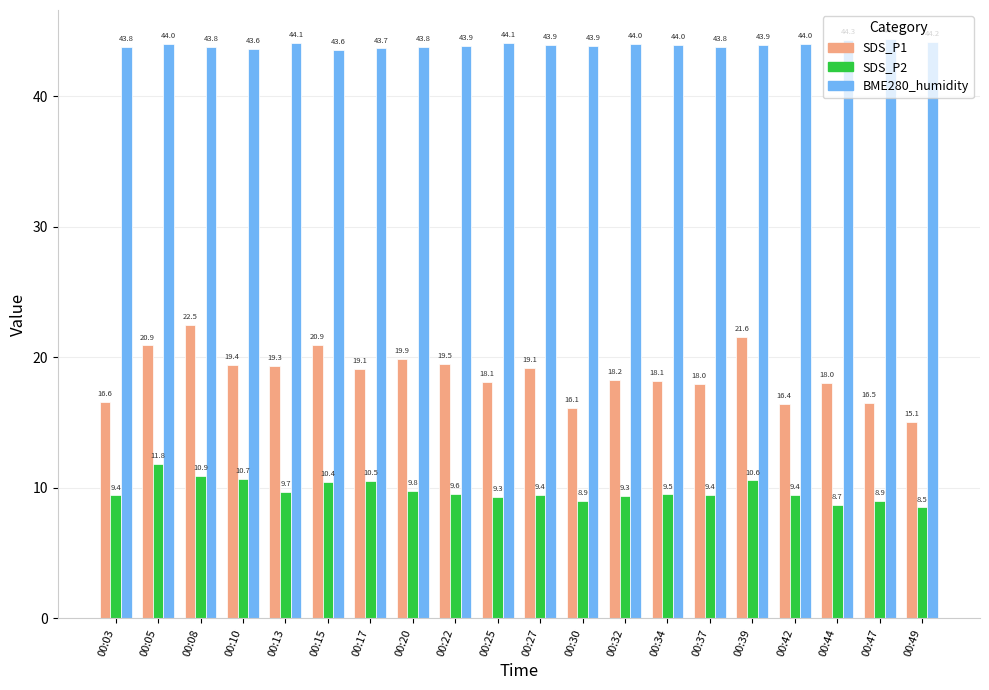

The value of BME280_humidity at 00:08 is 15.0. True or false?

False